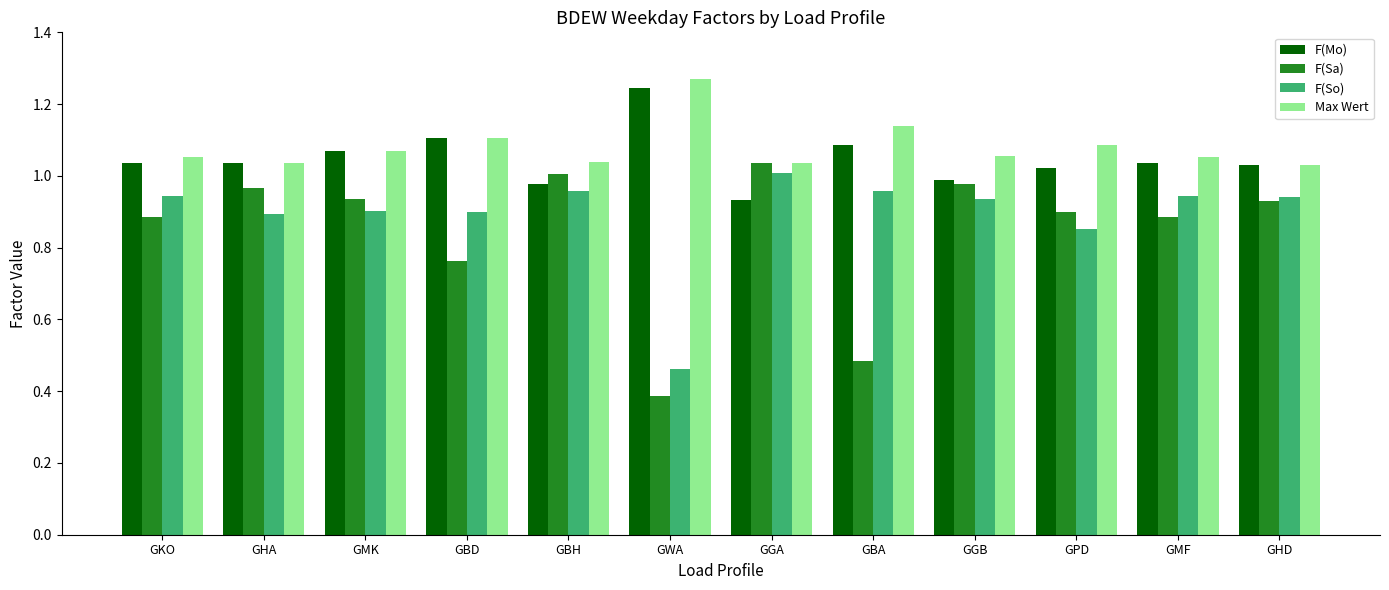

Is the value of F(Mo) at GPD greater than the value of F(Sa) at GWA?

Yes